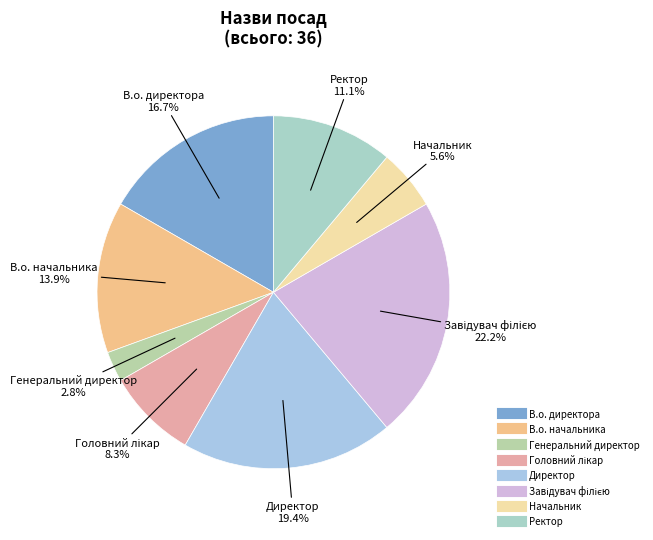

Is there any slice that represents more than half of the pie?

No